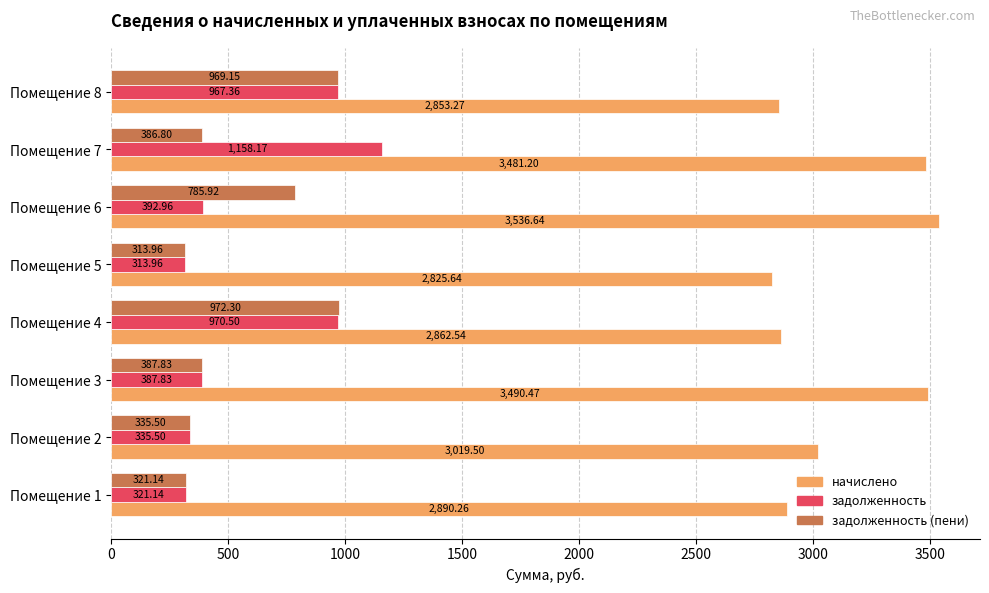

Rank the series at Помещение 4 from lowest to highest value.

задолженность, задолженность (пени), начислено